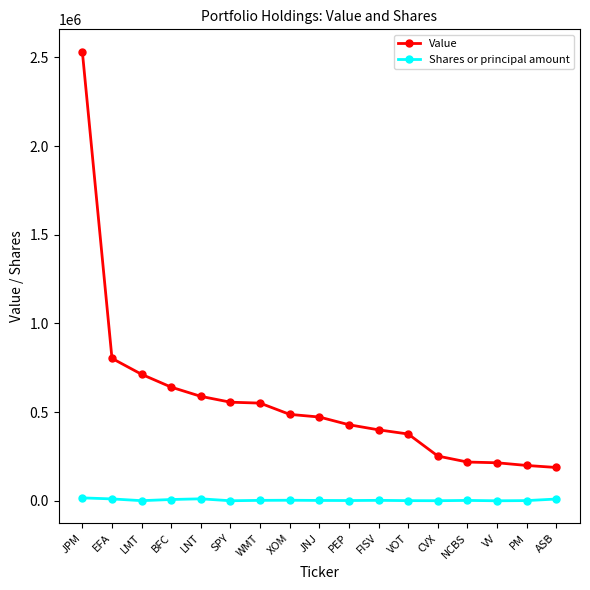

Which series has the largest range (max minus min)?

Value